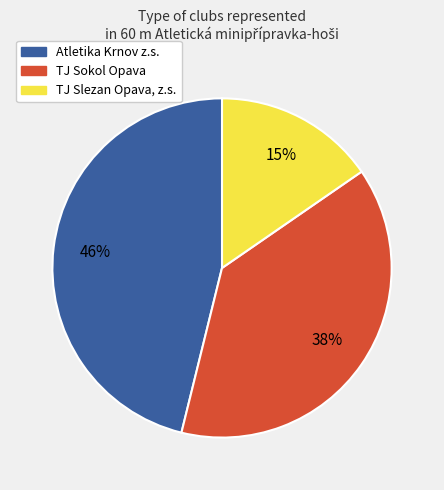

To the nearest percent, what is the difference between the TJ Sokol Opava and TJ Slezan Opava, z.s. slice percentages?

23%